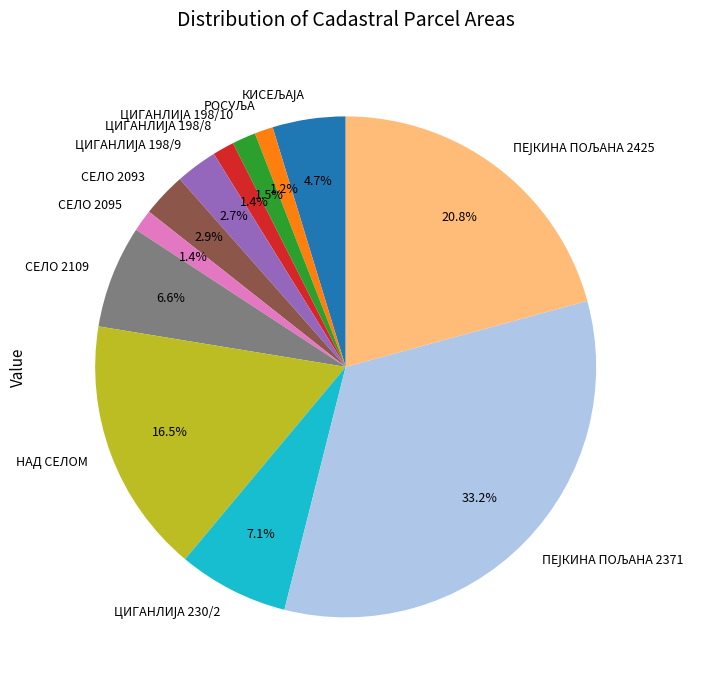

Is there any slice that represents more than half of the pie?

No